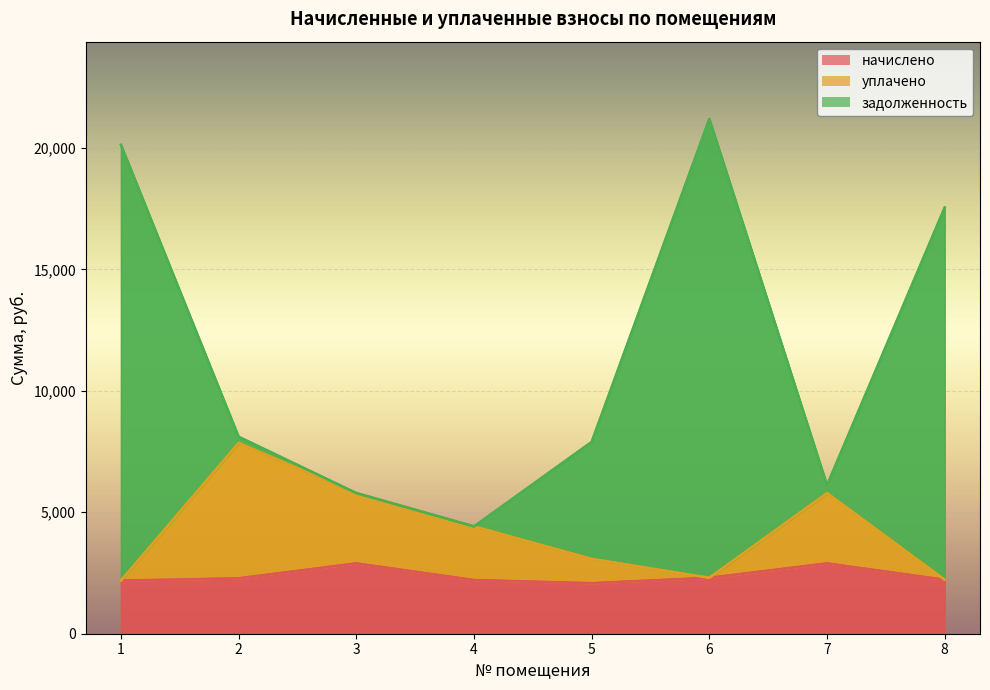

How many lines are shown in the chart?

3